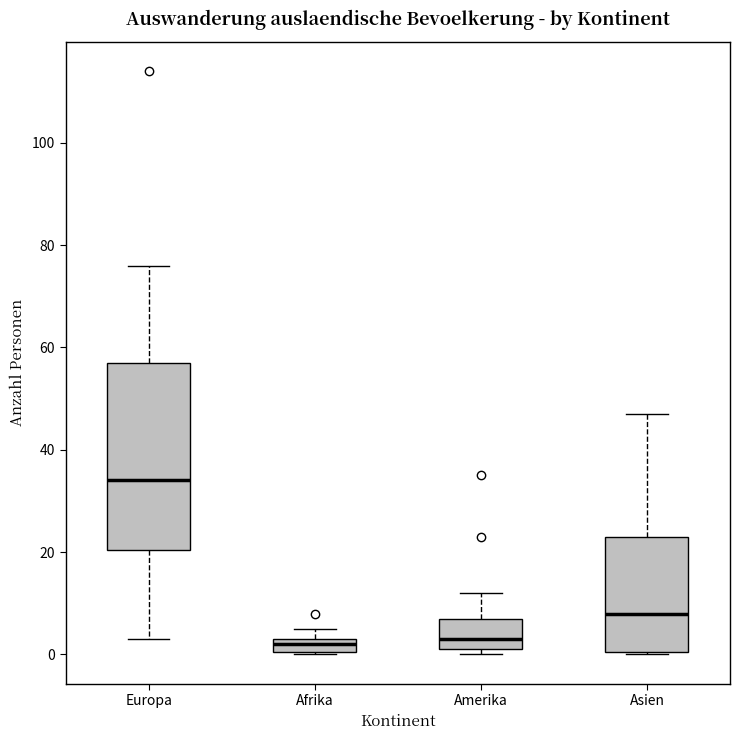

Comparing the boxes themselves (not the whiskers), which one is the tallest?

Europa